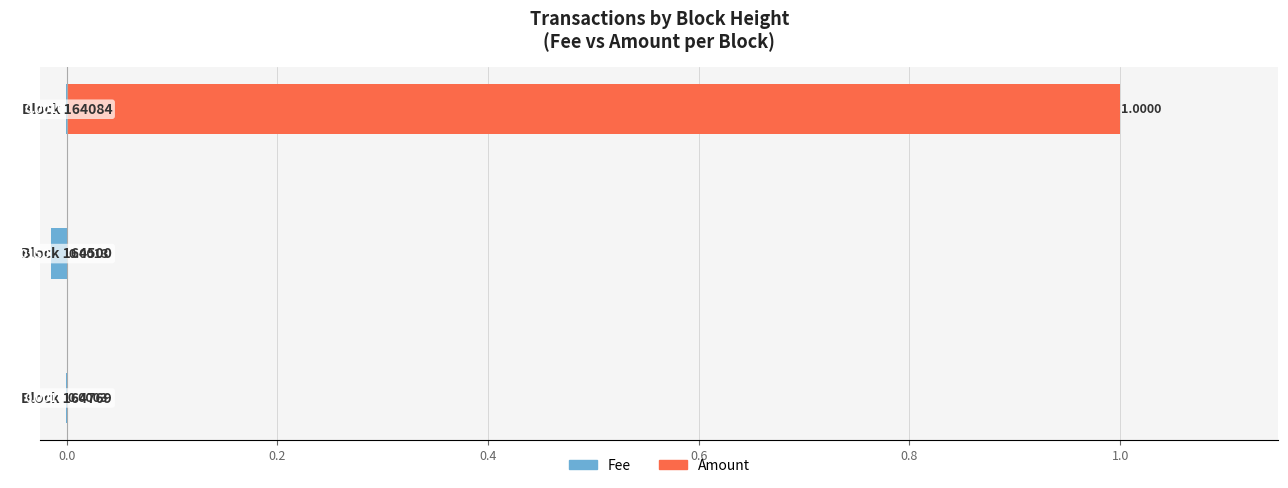

What is the sum of all Amount values?

1.0